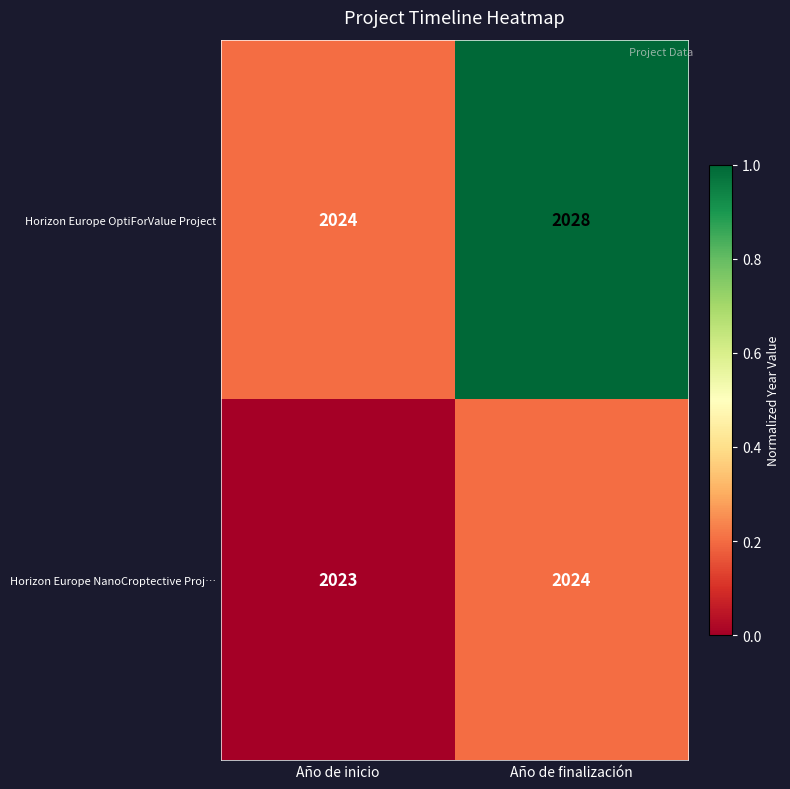

At which label does Horizon Europe OptiForValue Project reach its minimum?

Año de inicio